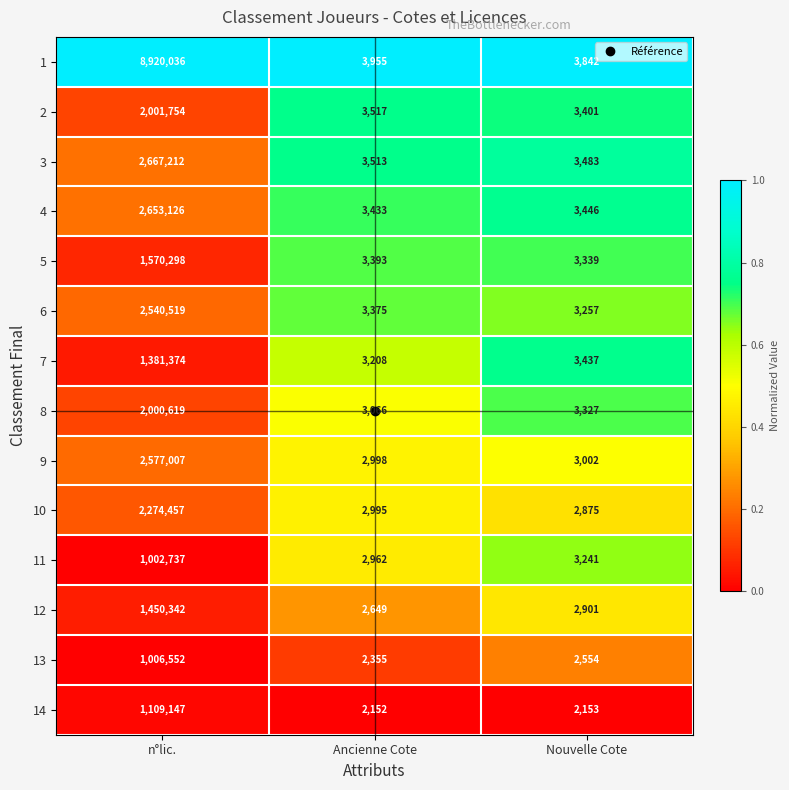

The 3 series shows 3483 at Nouvelle Cote. True or false?

True